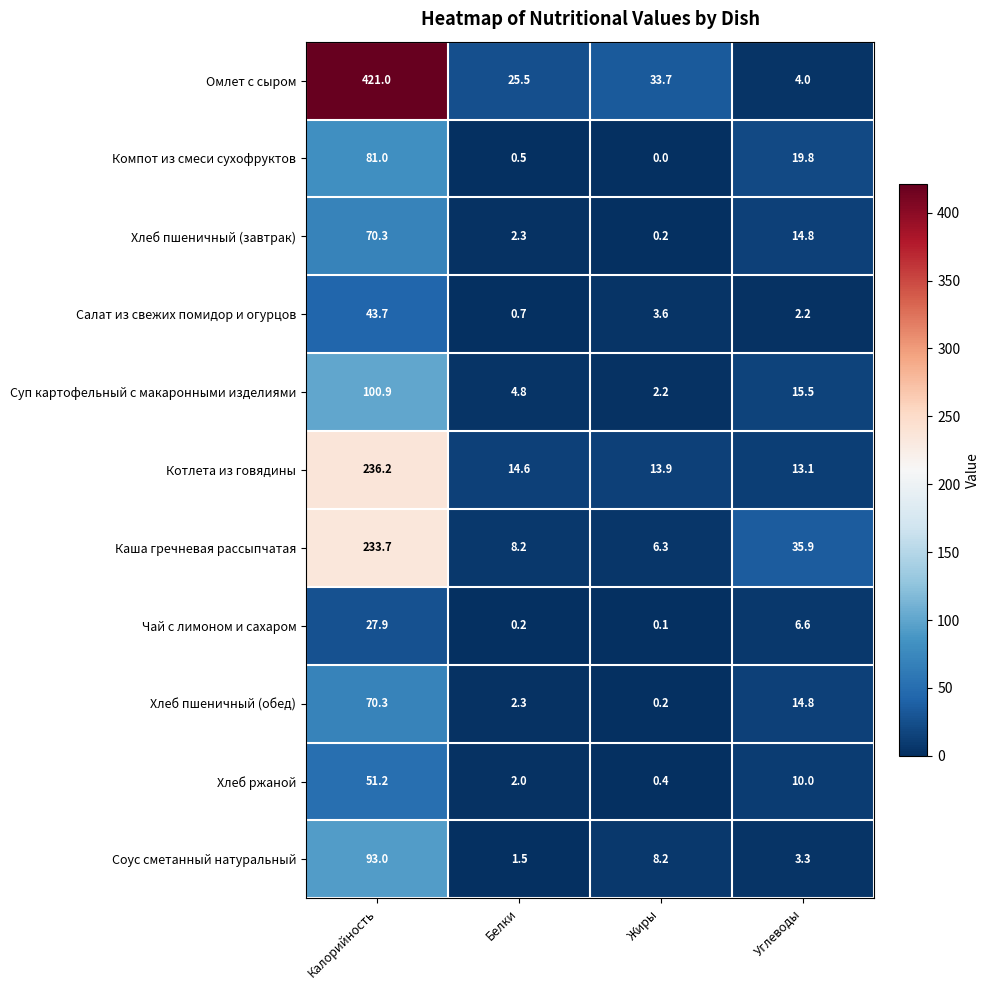

Which label corresponds to the largest value in the chart?

Калорийность